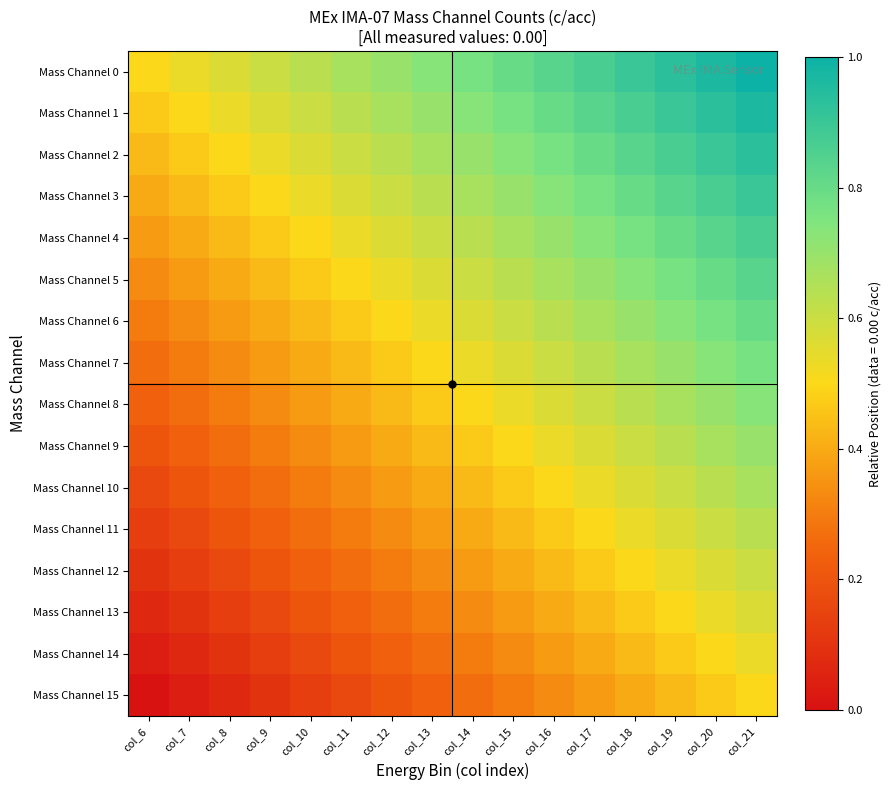

List the series in order of their peak value, lowest first.

Mass Channel 15, Mass Channel 14, Mass Channel 13, Mass Channel 12, Mass Channel 11, Mass Channel 10, Mass Channel 9, Mass Channel 8, Mass Channel 7, Mass Channel 6, Mass Channel 5, Mass Channel 4, Mass Channel 3, Mass Channel 2, Mass Channel 1, Mass Channel 0